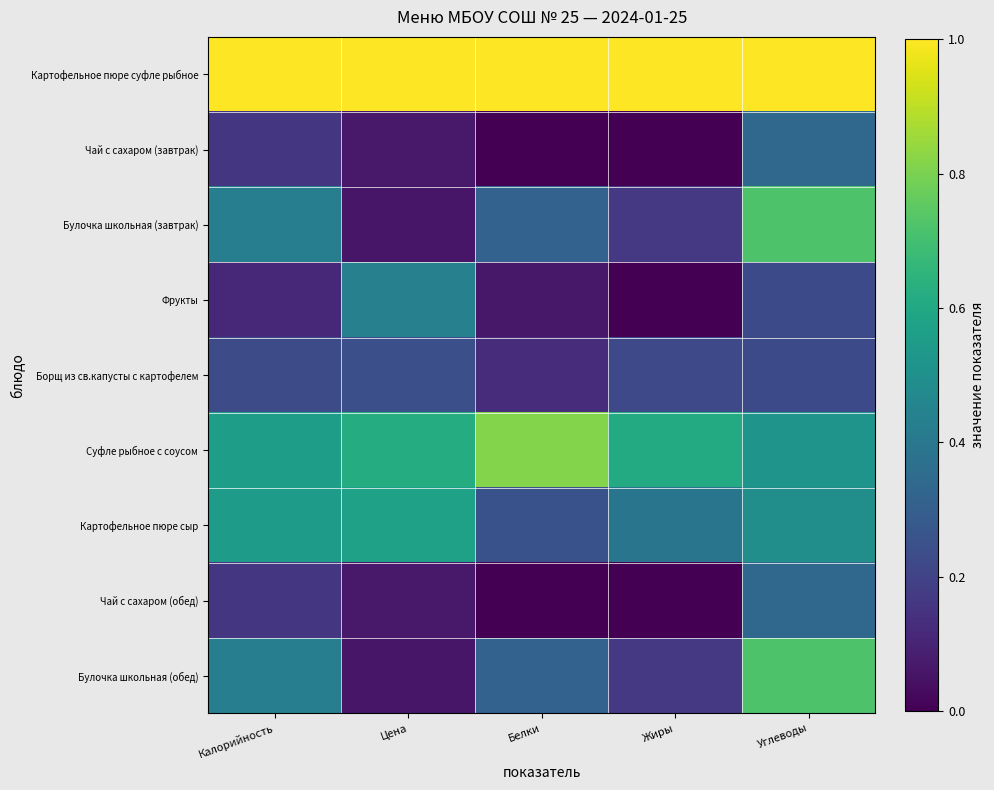

What is the total value across all series at Жиры?

2.6